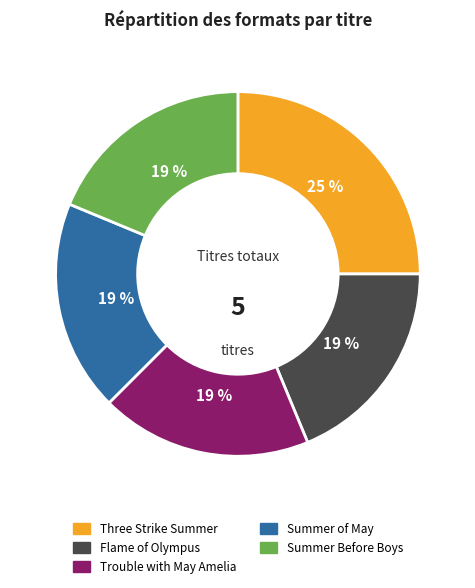

To the nearest percent, what portion does Three Strike Summer represent?

25%